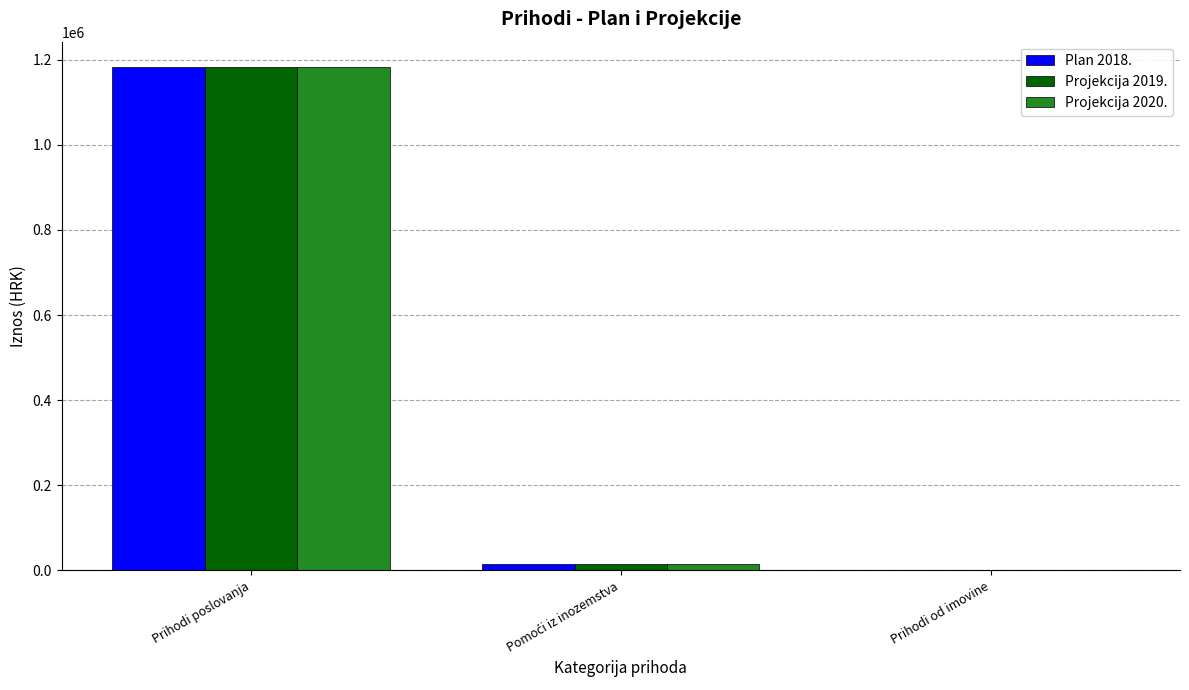

Reading left to right, transcribe all the data shown in this chart.

Plan 2018.: 1183226	15000	1000
Projekcija 2019.: 1183226	15000	1000
Projekcija 2020.: 1183226	15000	1000